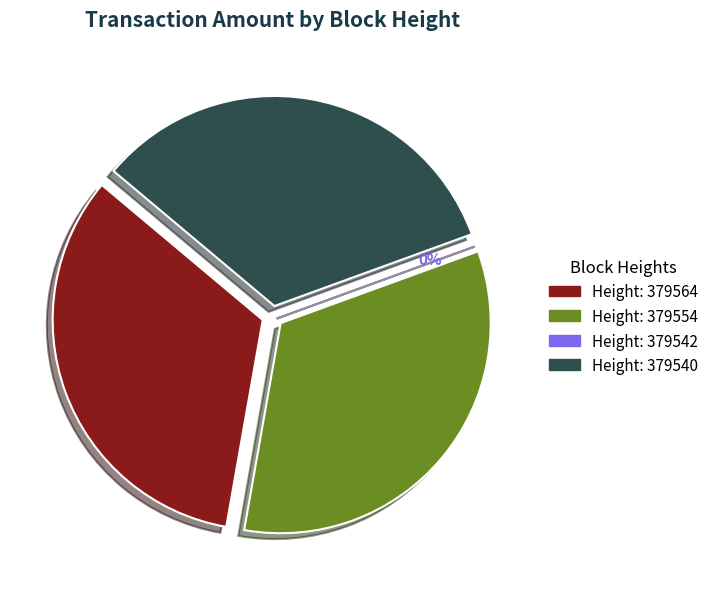

Is there any slice that represents more than half of the pie?

No